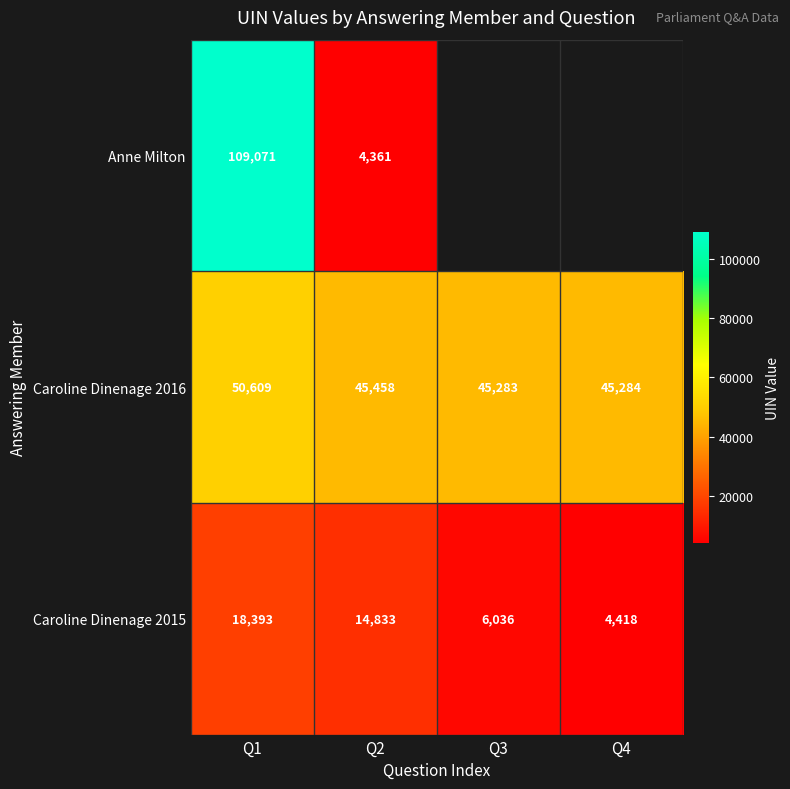

What is the sum of the Caroline Dinenage 2016 values at Q1 and Q4?

95893